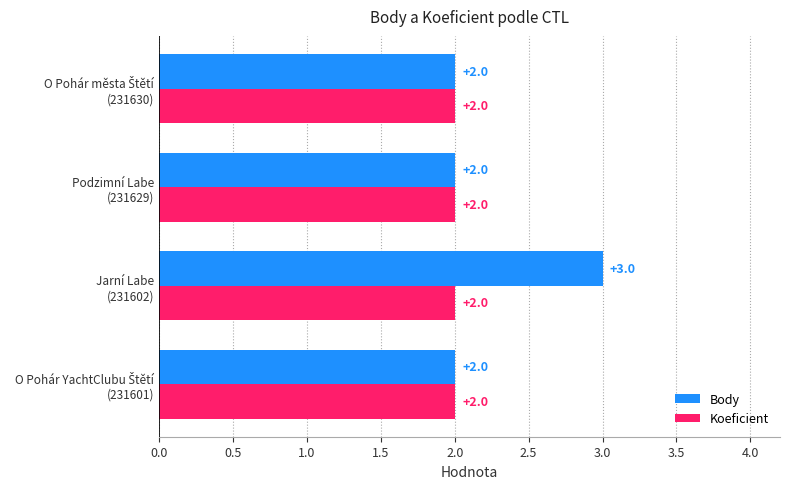

Rank the series by their average value, from highest to lowest.

Body, Koeficient